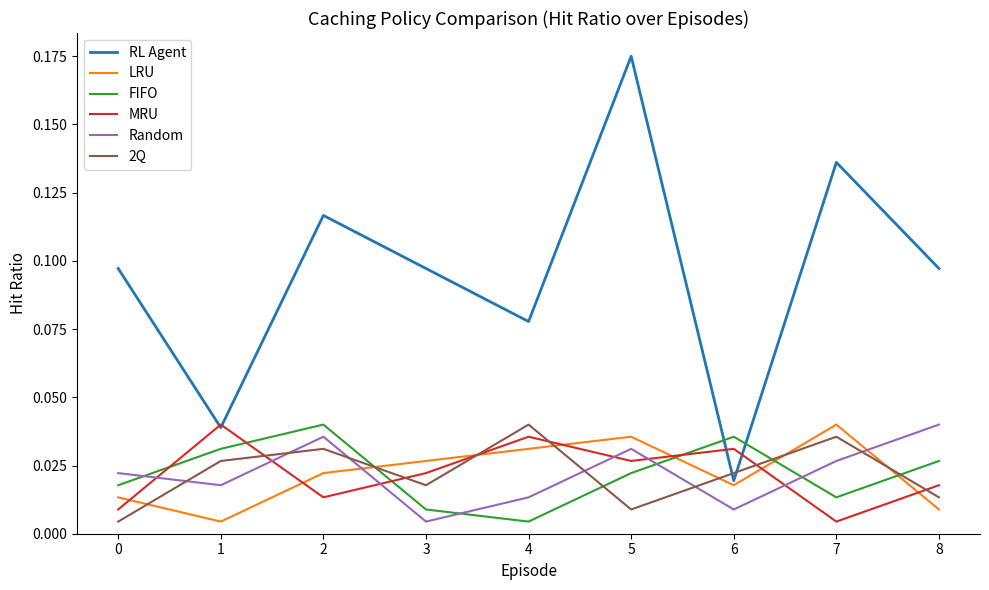

Does the chart have visible grid lines?

No